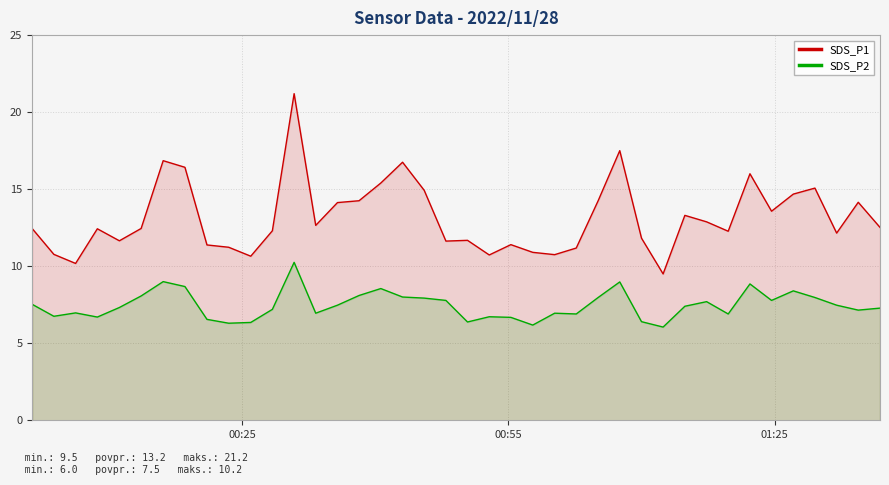

List the series in order of their overall mean, highest first.

SDS_P1, SDS_P2